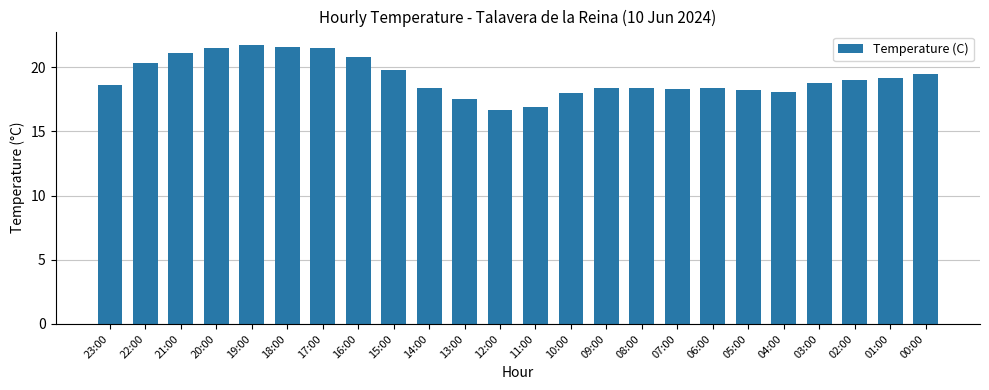

What is the sum of all values?

460.7